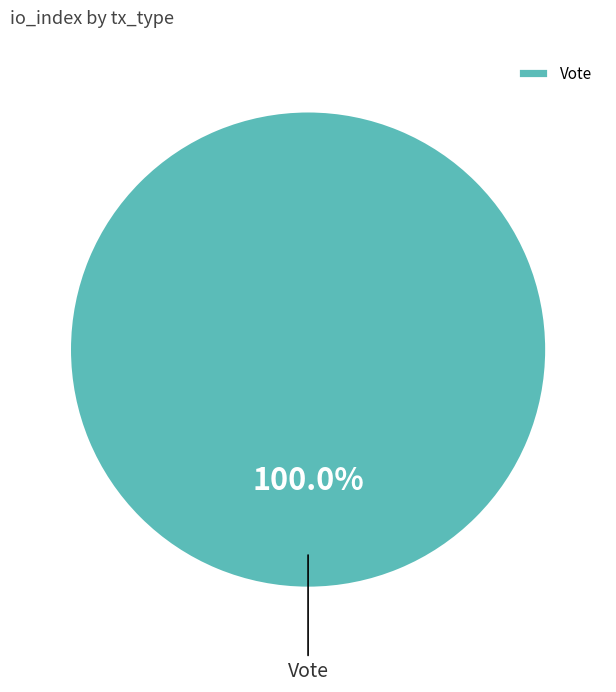

Does any single category account for the majority?

Yes